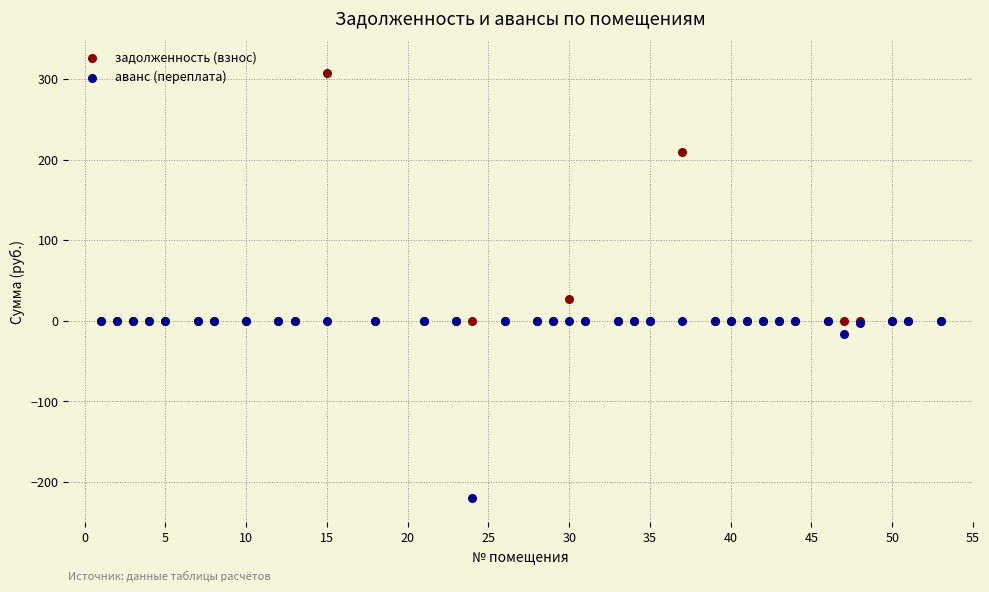

Which series reaches the maximum Y coordinate?

задолженность (взнос)